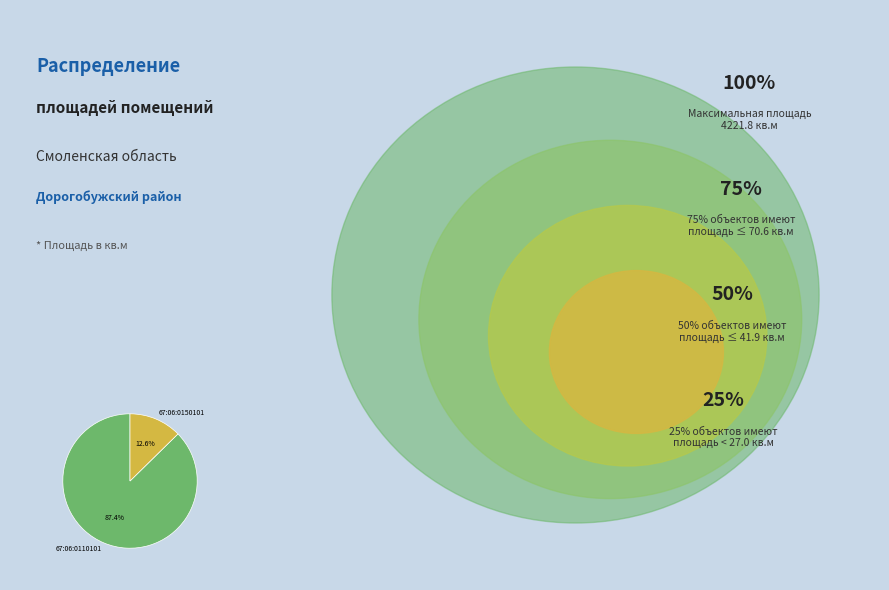

Combined, do 67:06:0150101 and 67:06:0110101 account for over 50%?

Yes